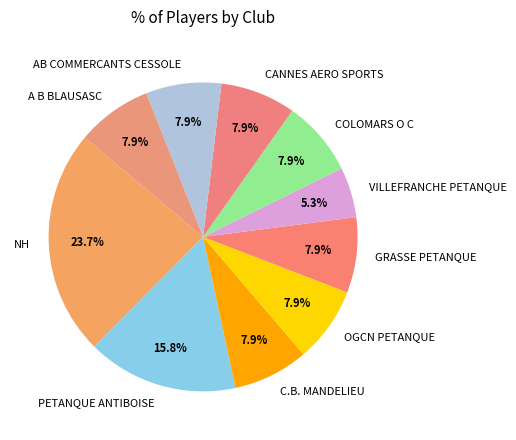

Is the sum of COLOMARS O C and CANNES AERO SPORTS greater than half?

No